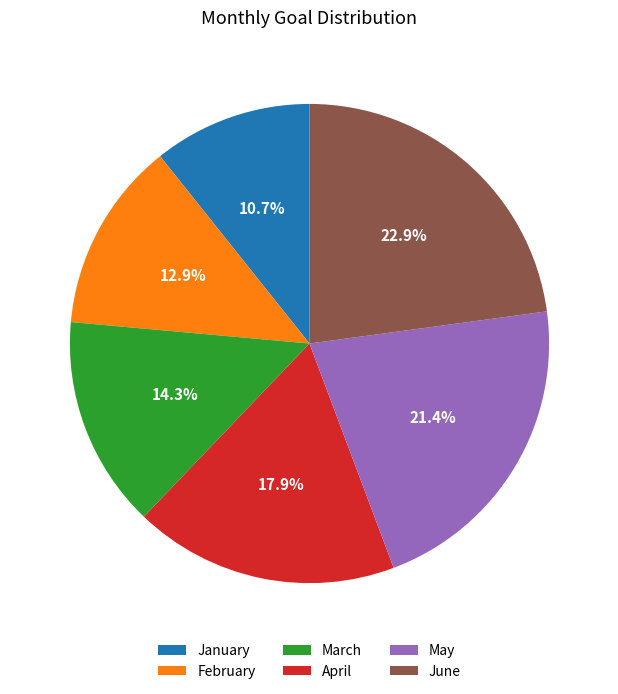

To the nearest percent, what is the difference between the largest and smallest slice percentages?

12%